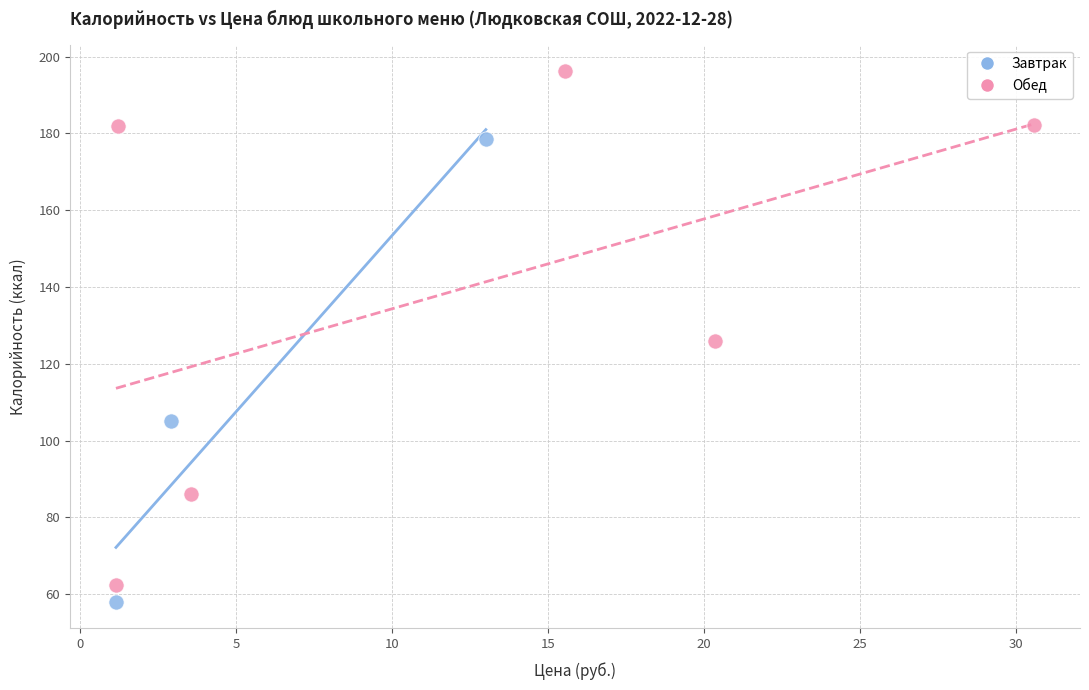

Which series has the largest Y range (max minus min)?

Обед